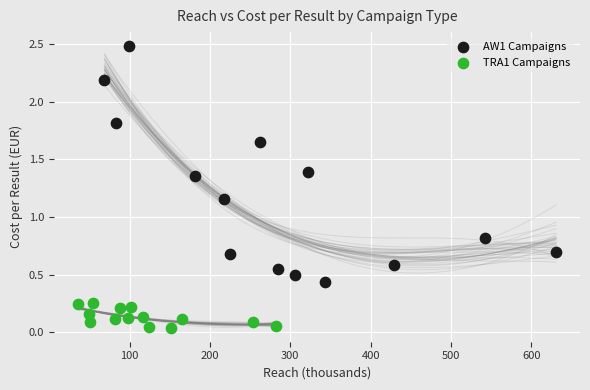

Which series contains the lowest Y value?

TRA1 Campaigns